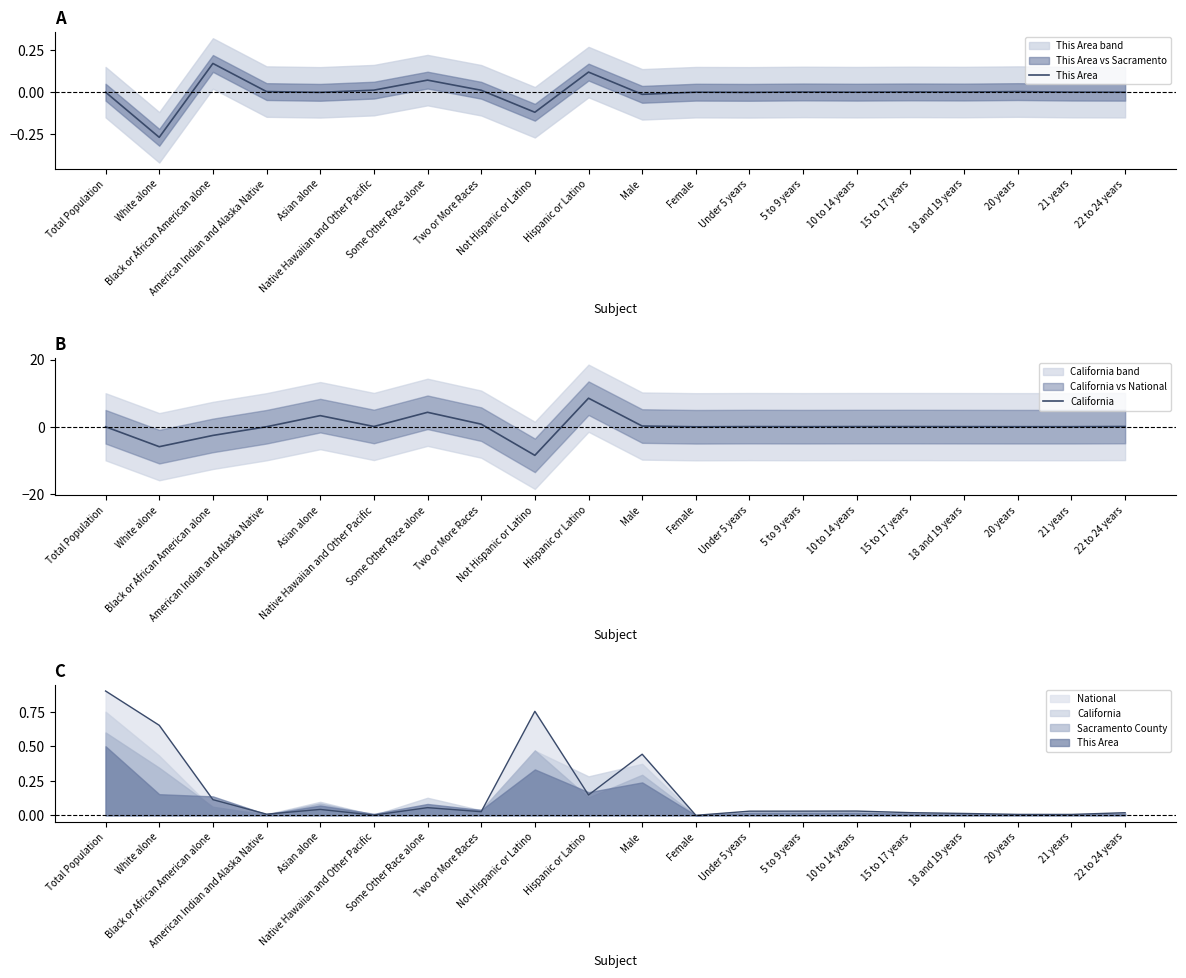

After their last crossing, which series has the higher values: This Area or California?

California